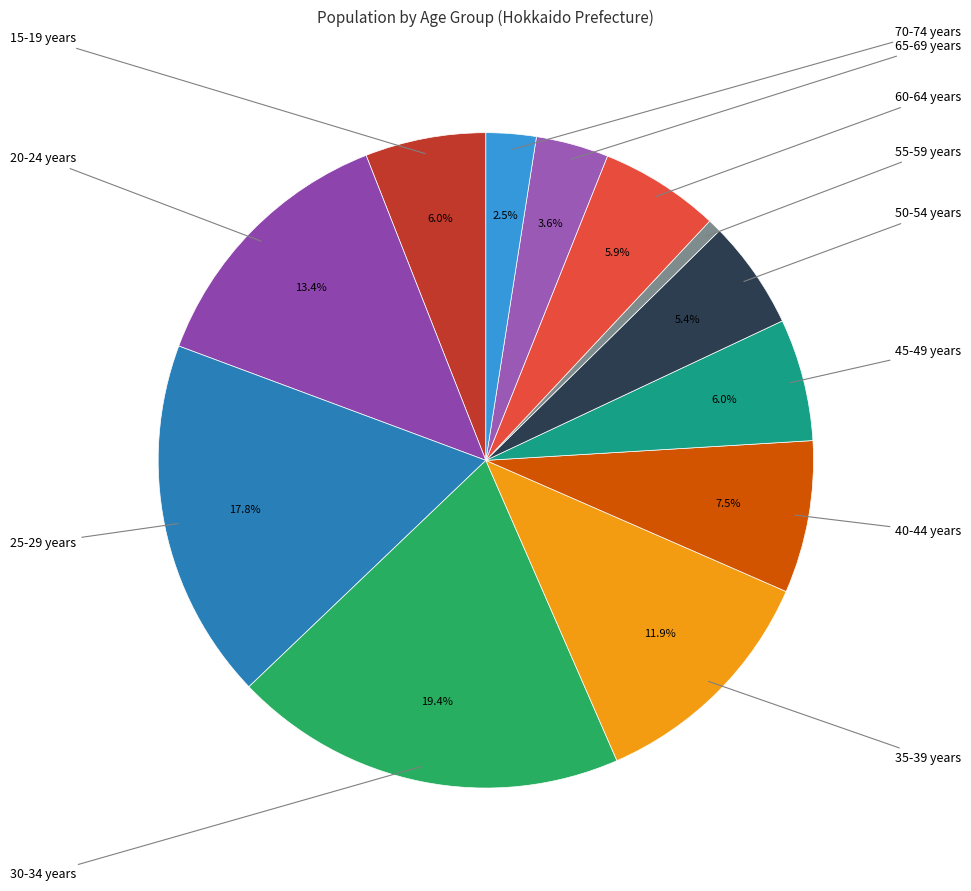

To the nearest percent, what portion does 70-74 years represent?

2%